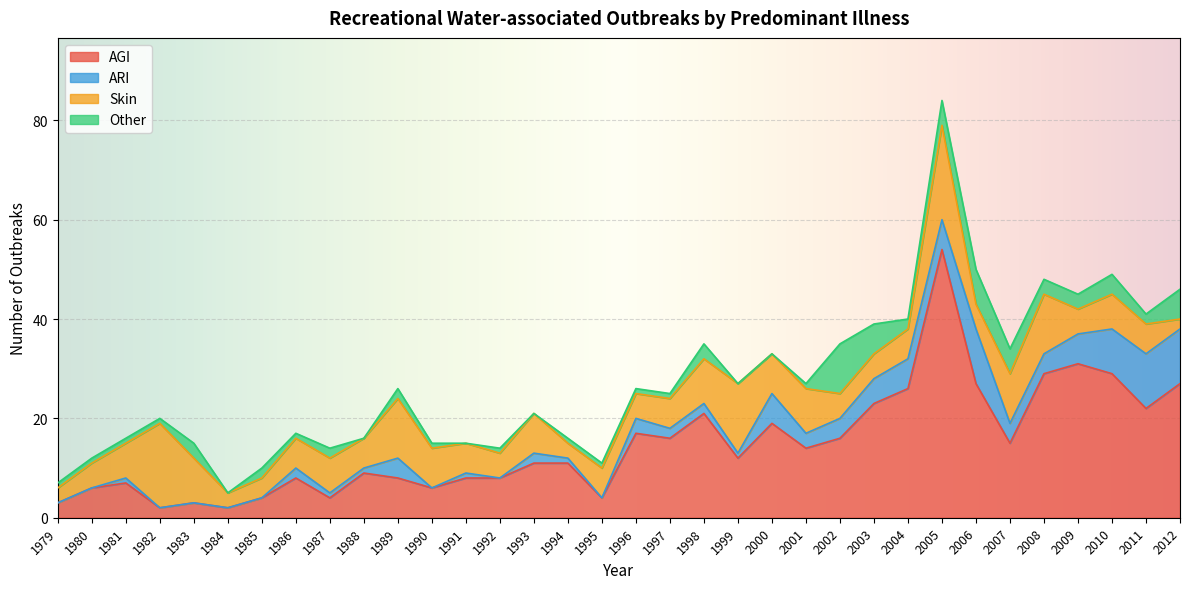

Count the number of categories in the chart.

34